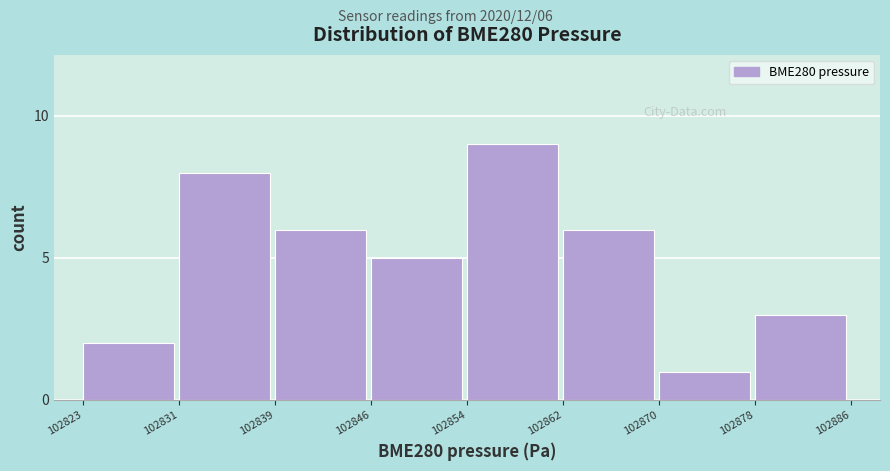

Reading left to right, what are all the values shown in this chart?

102823=2	102831=8	102839=6	102846=5	102854=9	102862=6	102870=1	102878=3